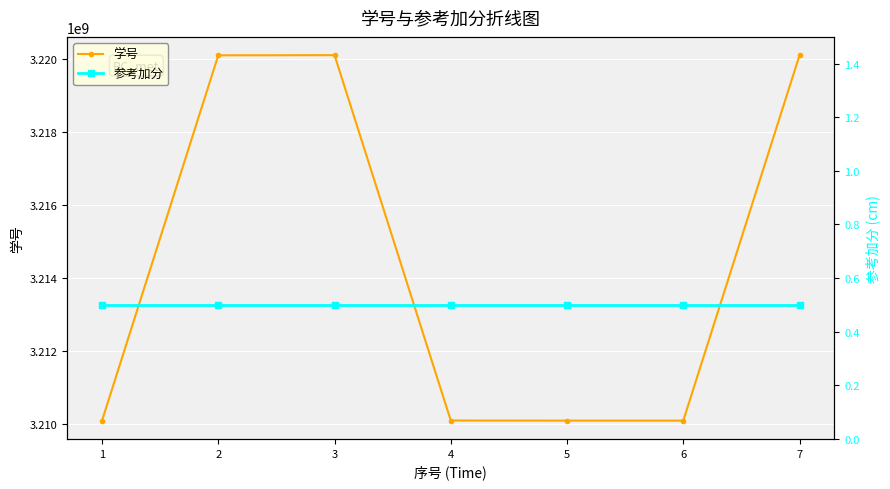

At how many categories does at least one series exceed 1592814600?

7